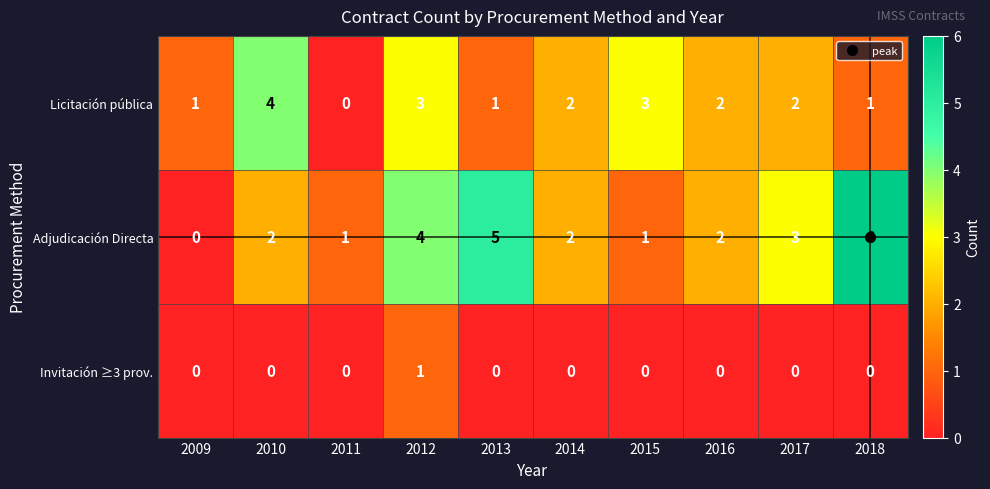

What is the spread (max minus min) of values at 2013?

5